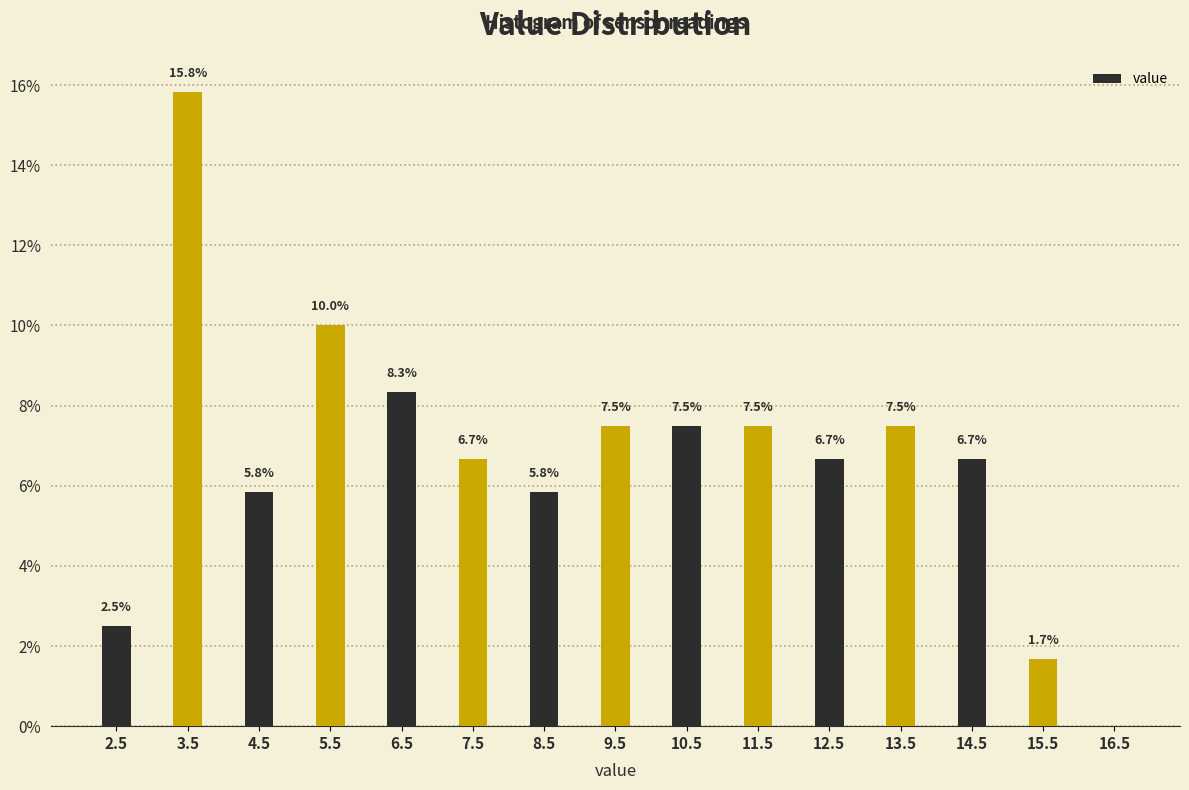

Reading left to right, list all the values displayed in this chart.

2.5=2.5	3.5=15.8	4.5=5.8	5.5=10.0	6.5=8.3	7.5=6.7	8.5=5.8	9.5=7.5	10.5=7.5	11.5=7.5	12.5=6.7	13.5=7.5	14.5=6.7	15.5=1.7	16.5=0.0